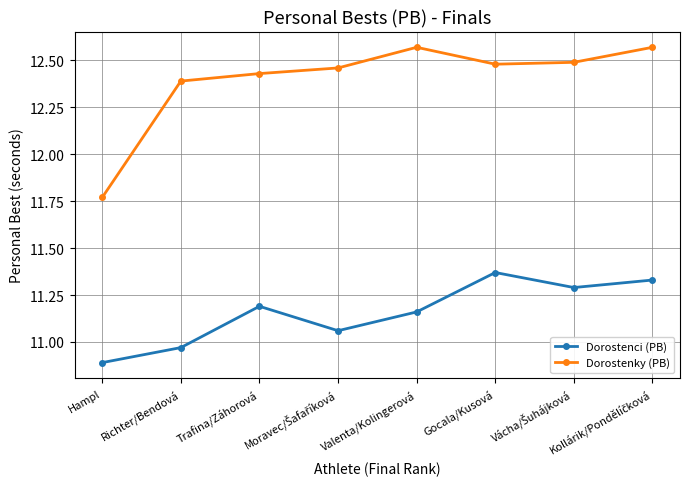

What is the total value across all series at Richter/Bendová?

23.4